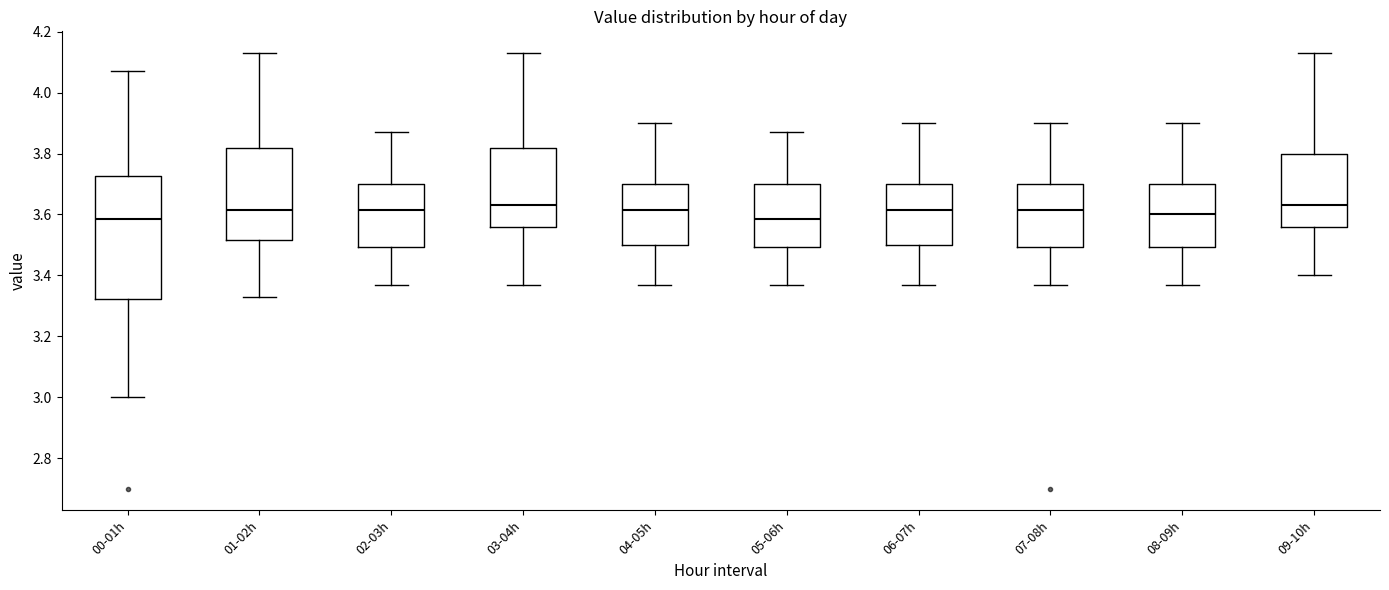

Where does the upper whisker of the box for 07-08h end on the y-axis? The values are not printed on the chart, so give them approximately, as read against the axis.

3.90